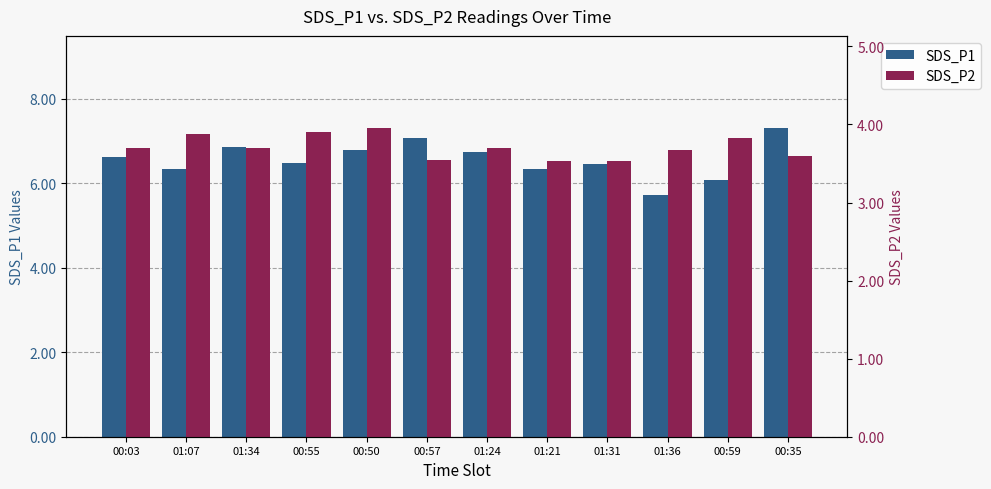

What position from the right is 01:36?

3